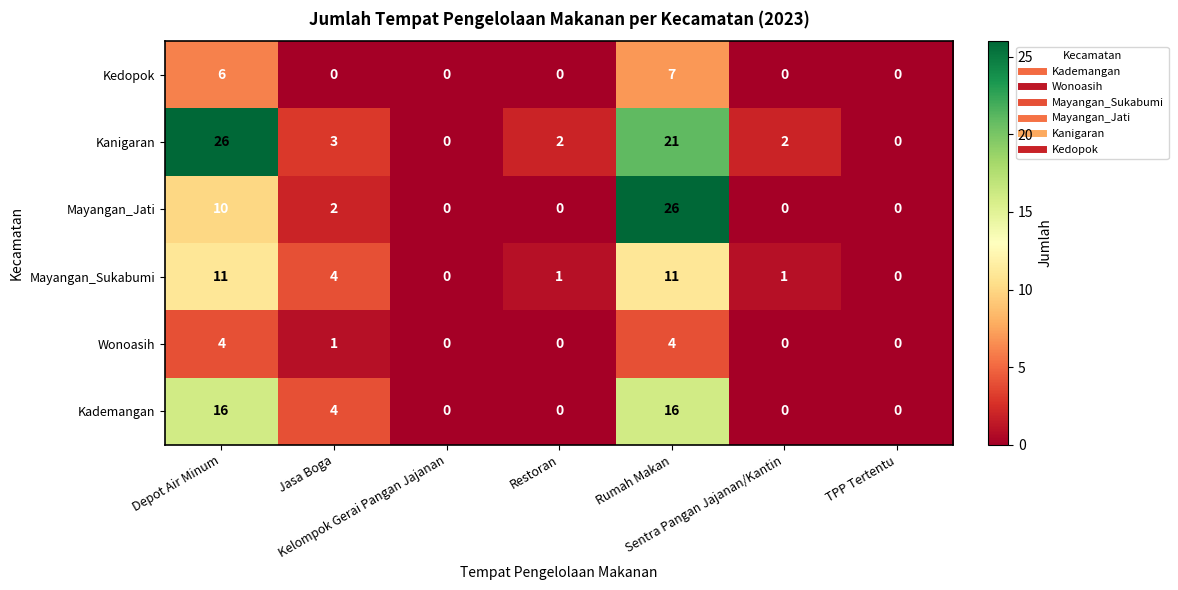

What is the difference between the maximum and minimum values in the Wonoasih series?

4